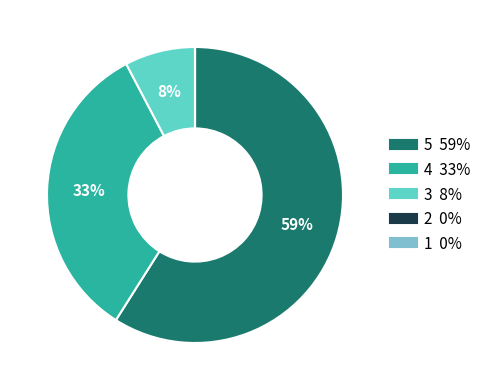

True or false: 3 accounts for 8% of the total.

True